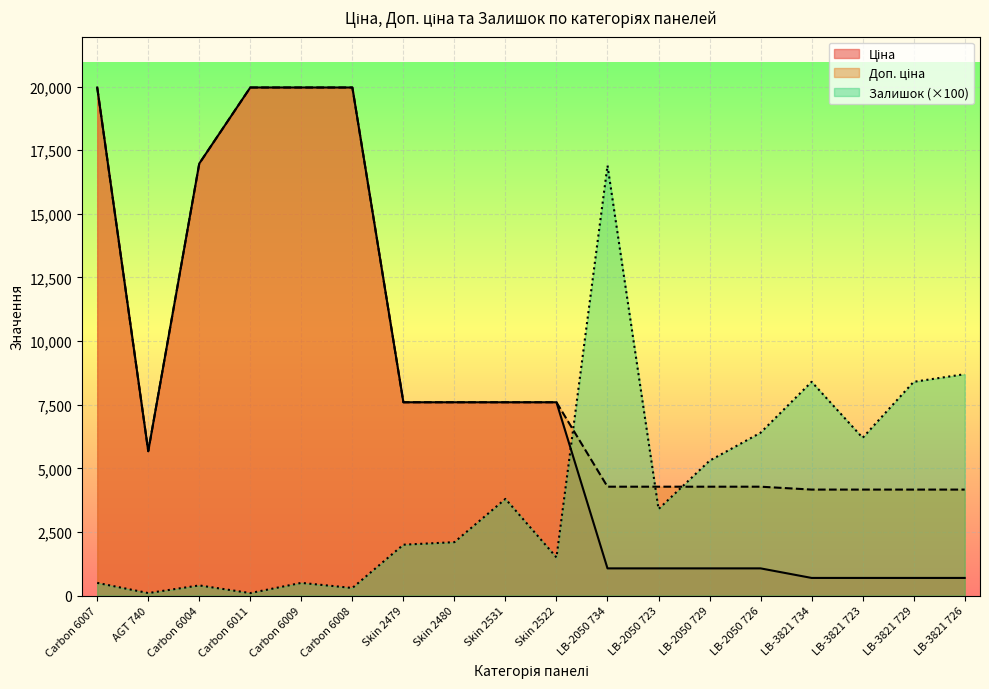

How many lines are shown in the chart?

3